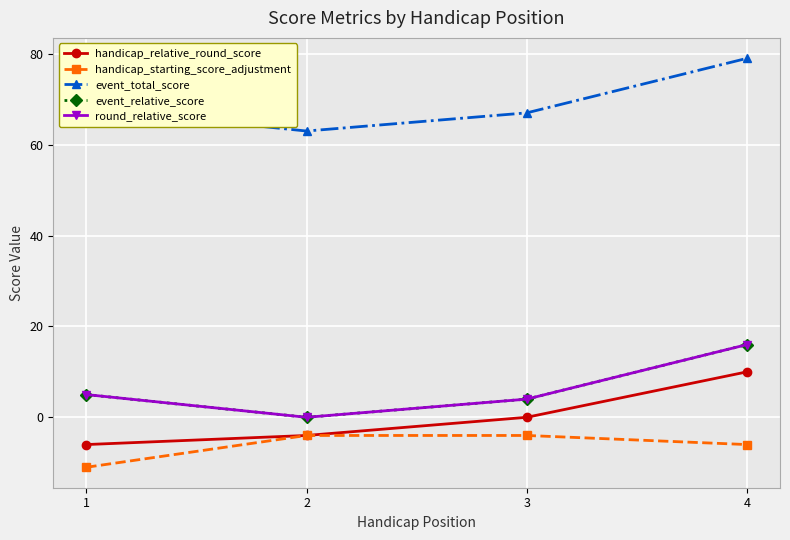

Does the chart have visible grid lines?

Yes